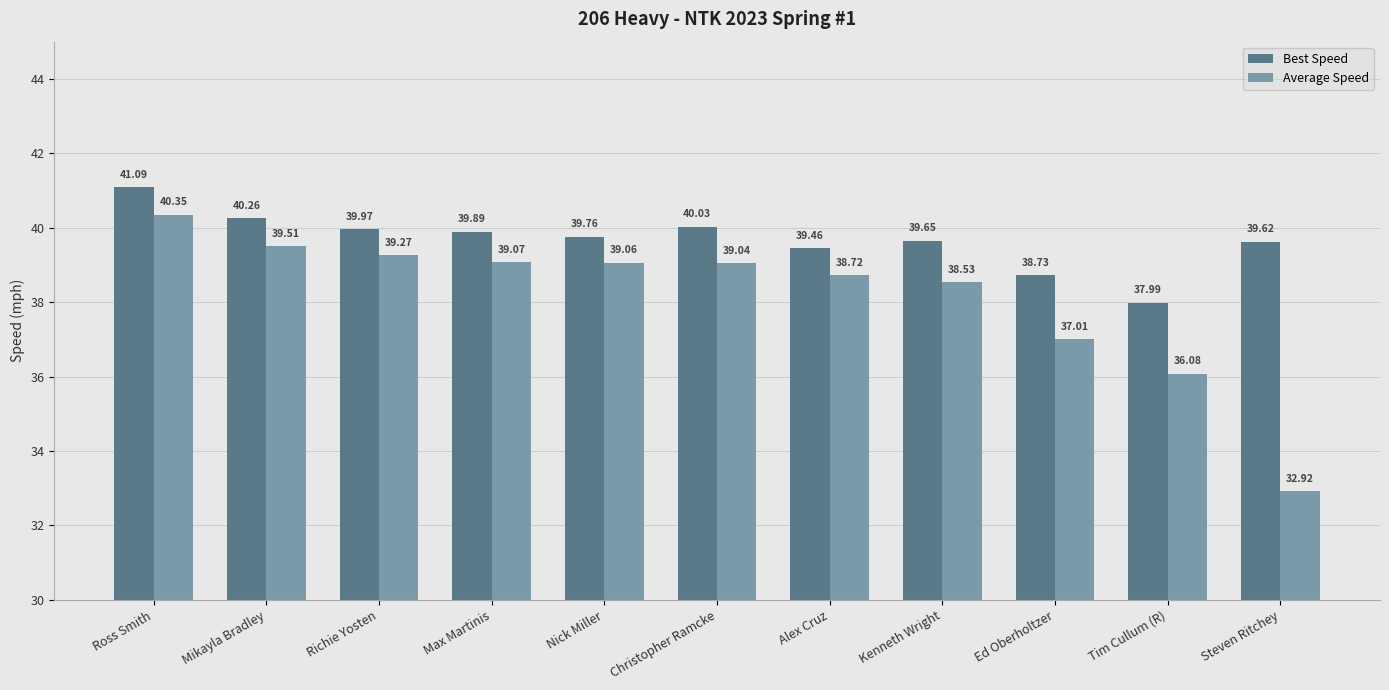

Which series has the largest range (max minus min)?

Average Speed